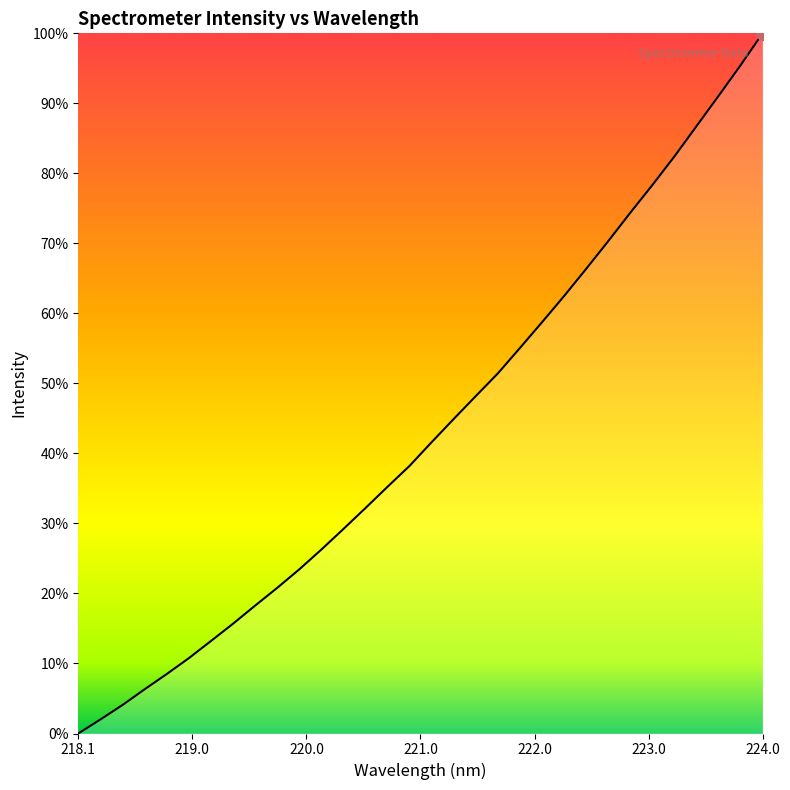

Reading left to right, extract all data points from this chart.

1235.9	1257.6	1279.9	1304.1	1327.6	1352.1	1378.6	1405.3	1433.2	1460.7	1489.2	1519.8	1551.6	1584.0	1616.8	1649.2	1685.8	1721.6	1756.9	1791.9	1831.2	1870.9	1911.3	1953.3	1996.0	2039.8	2082.6	2126.8	2173.4	2220.1	2267.5	2316.8